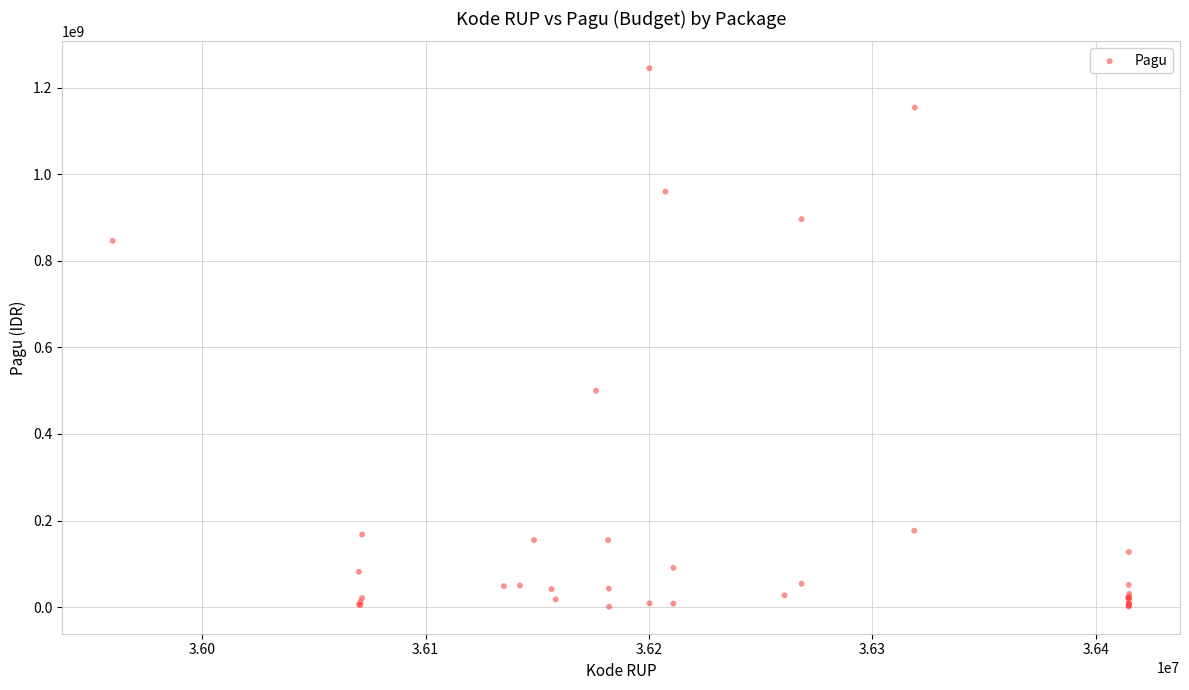

What Y value in the scatter plot is closest to 622840000?

499932000